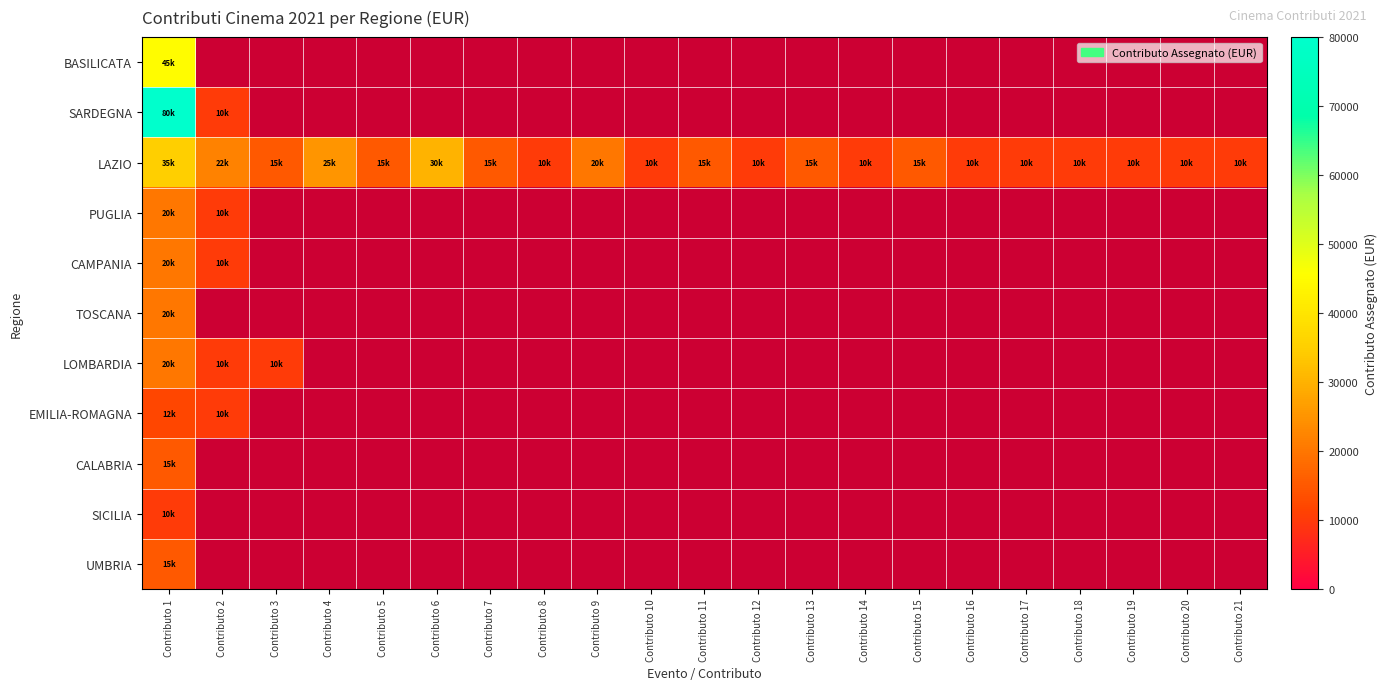

What is the minimum value for SARDEGNA?

10000.0